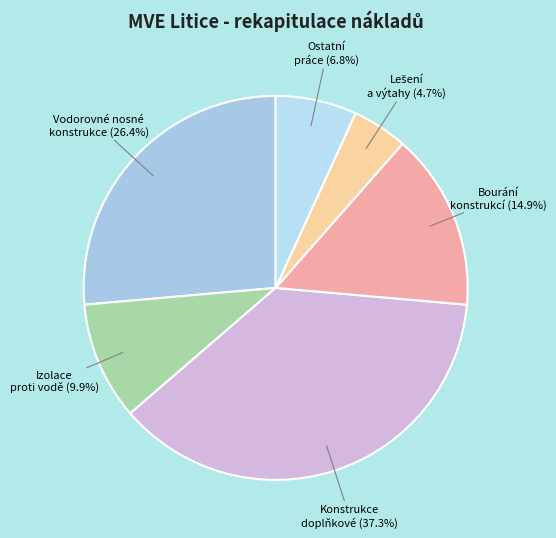

How many slices are in this pie chart?

6